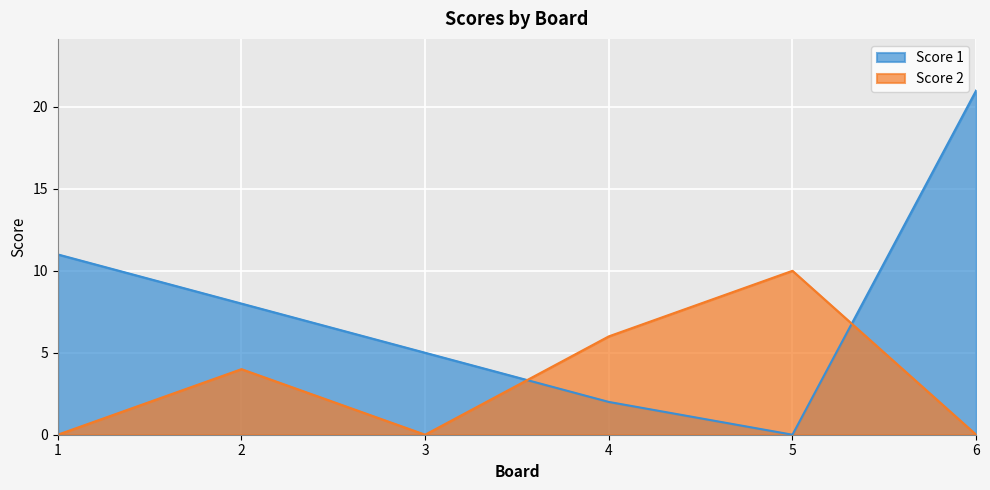

Does the chart display data point markers on the line(s)?

No